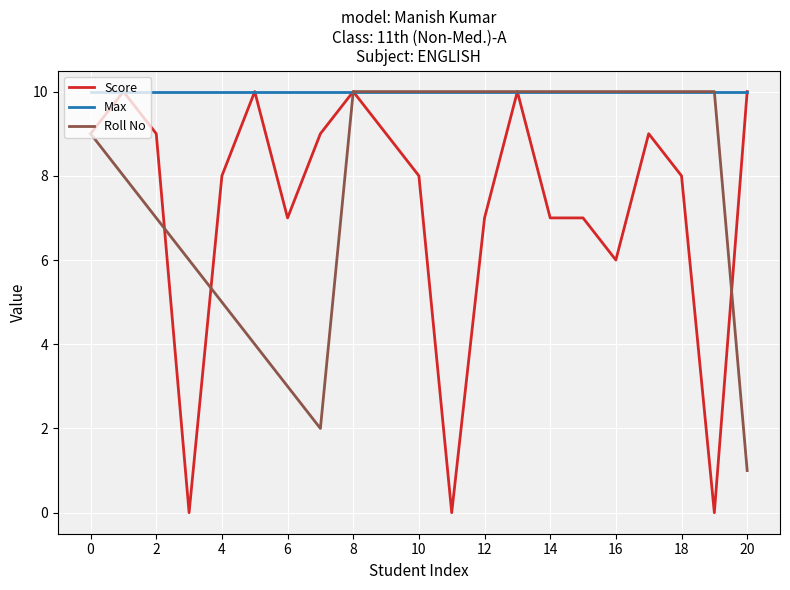

Which series has the largest total across all categories?

Max